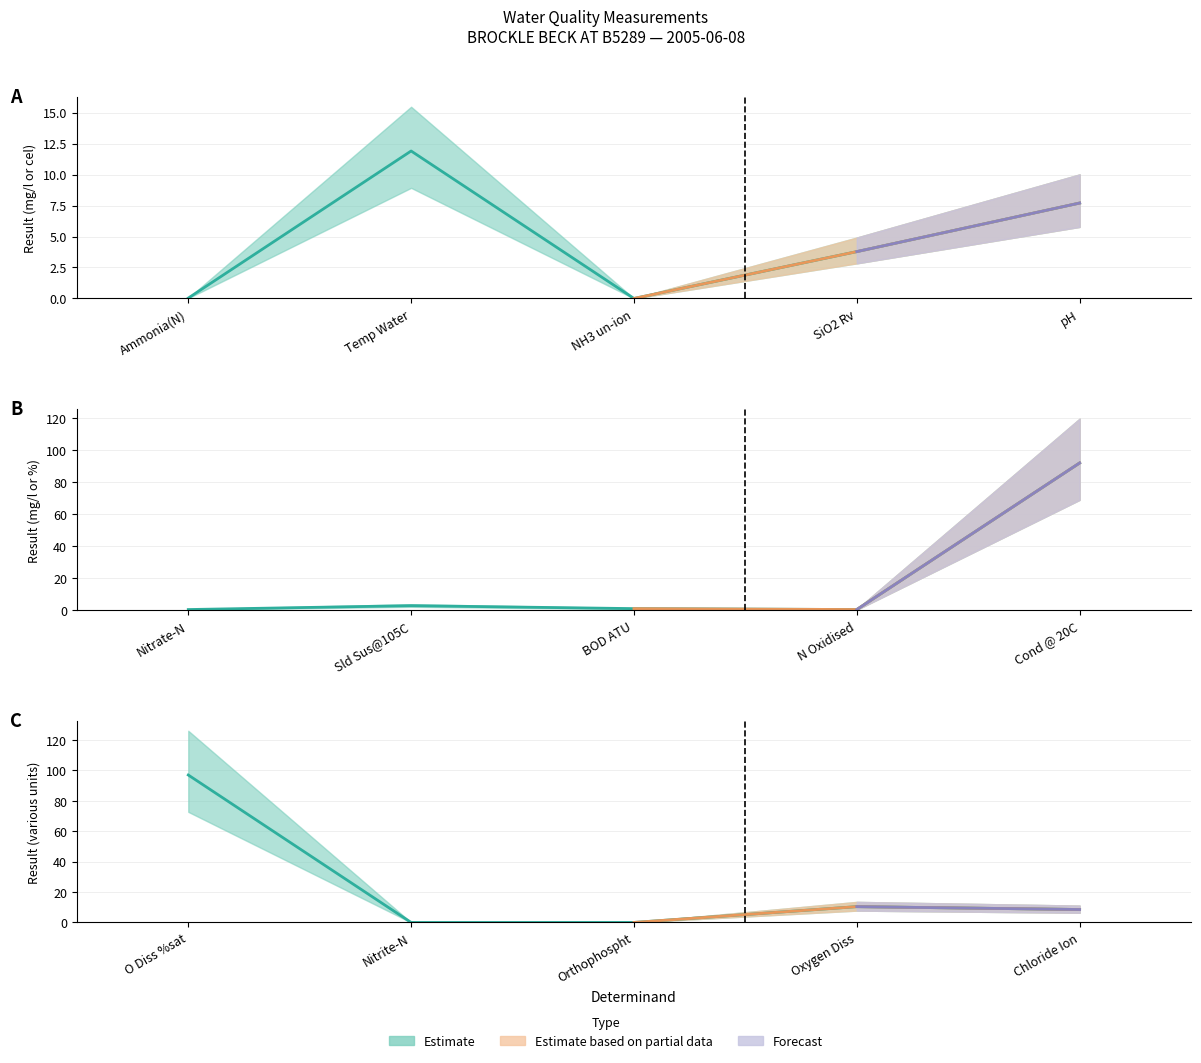

Where is the first local minimum?

NH3 un-ion